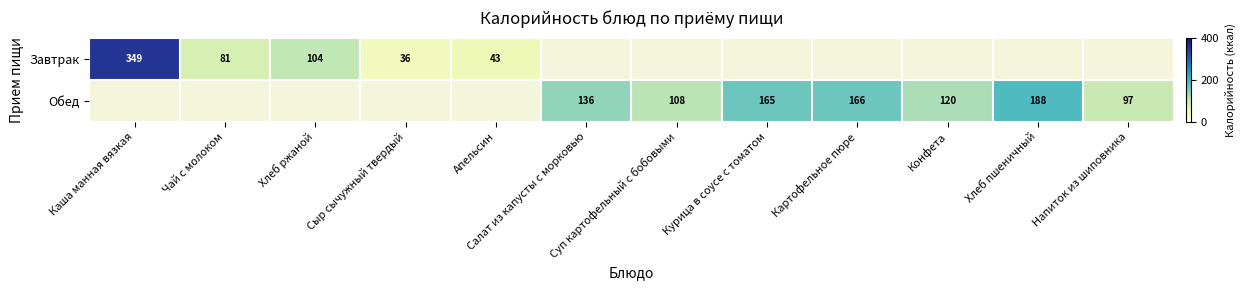

The value of Обед at Суп картофельный с бобовыми is 55. True or false?

False